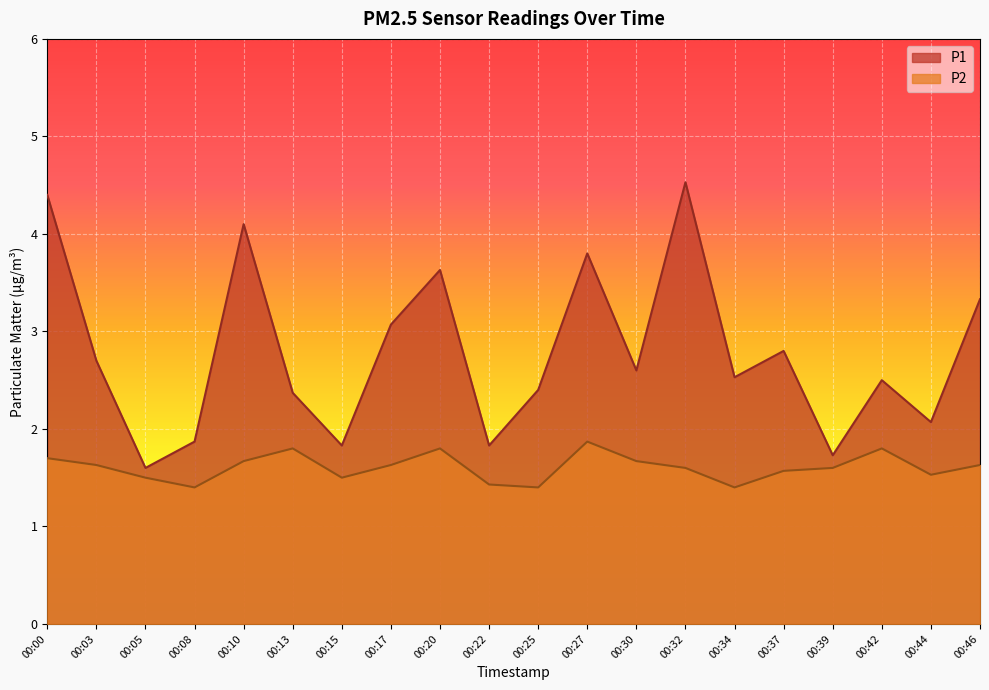

How many lines are shown in the chart?

2